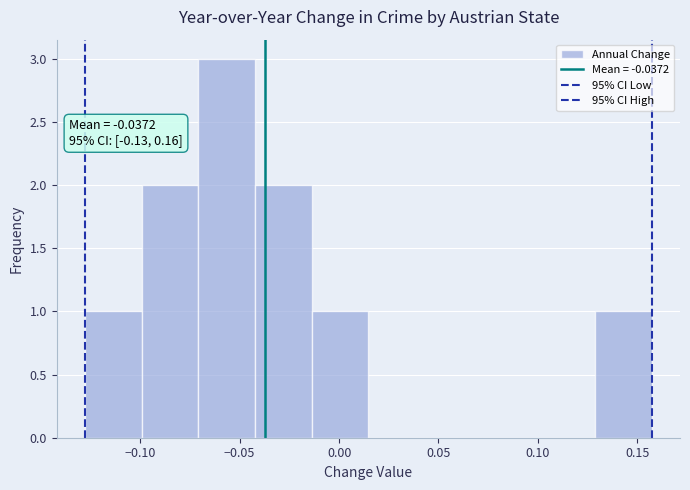

Which range on the x-axis has the tallest bar?

-0.070 to -0.040